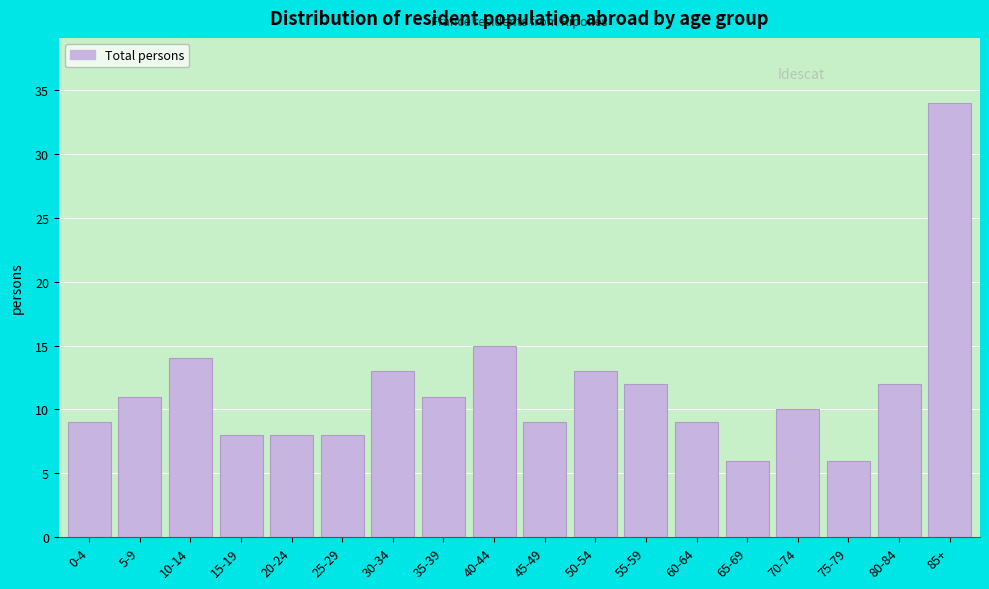

Reading left to right, transcribe all the data shown in this chart.

9	11	14	8	8	8	13	11	15	9	13	12	9	6	10	6	12	34